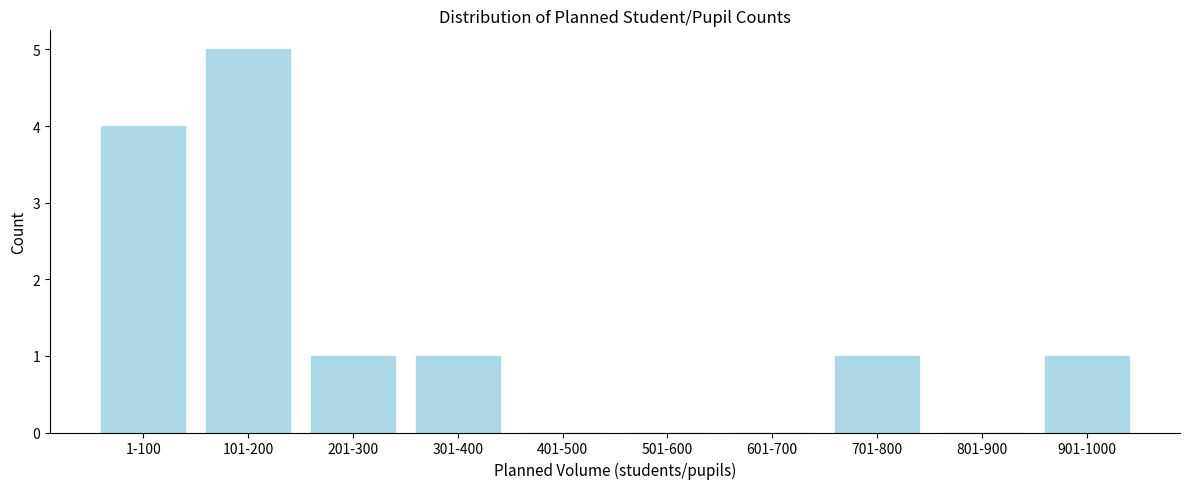

Reading left to right, transcribe all the data shown in this chart.

1-100=4	101-200=5	201-300=1	301-400=1	401-500=0	501-600=0	601-700=0	701-800=1	801-900=0	901-1000=1